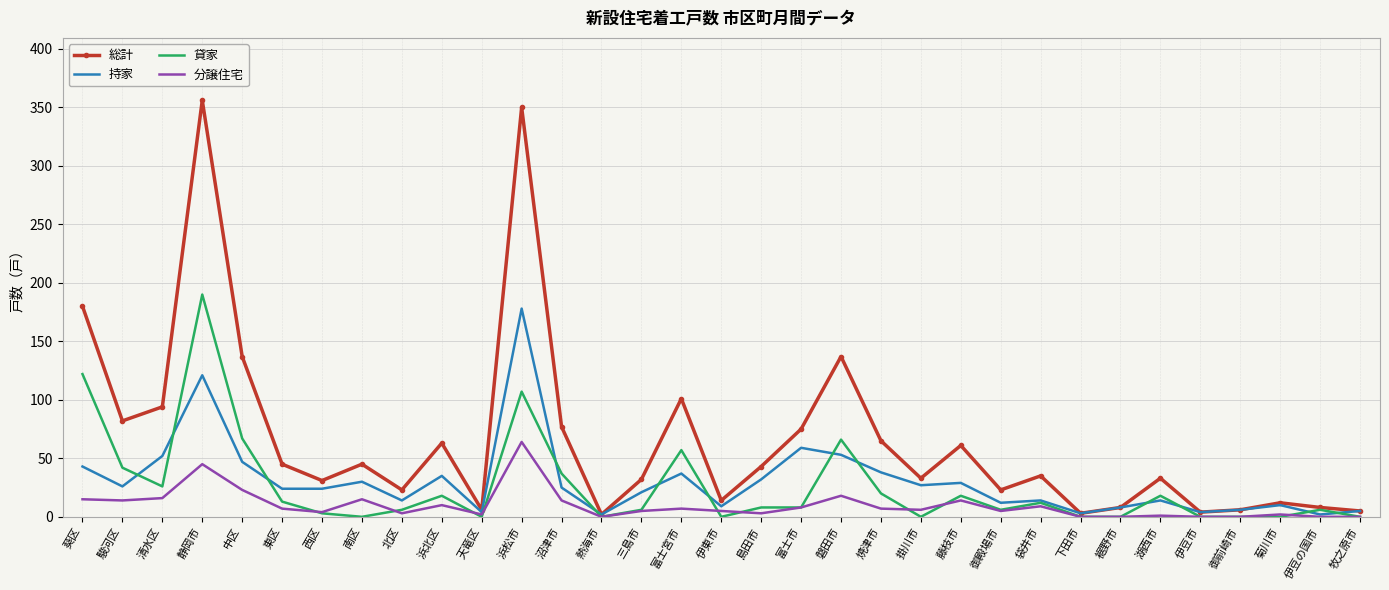

What position from the right is 清水区?

31